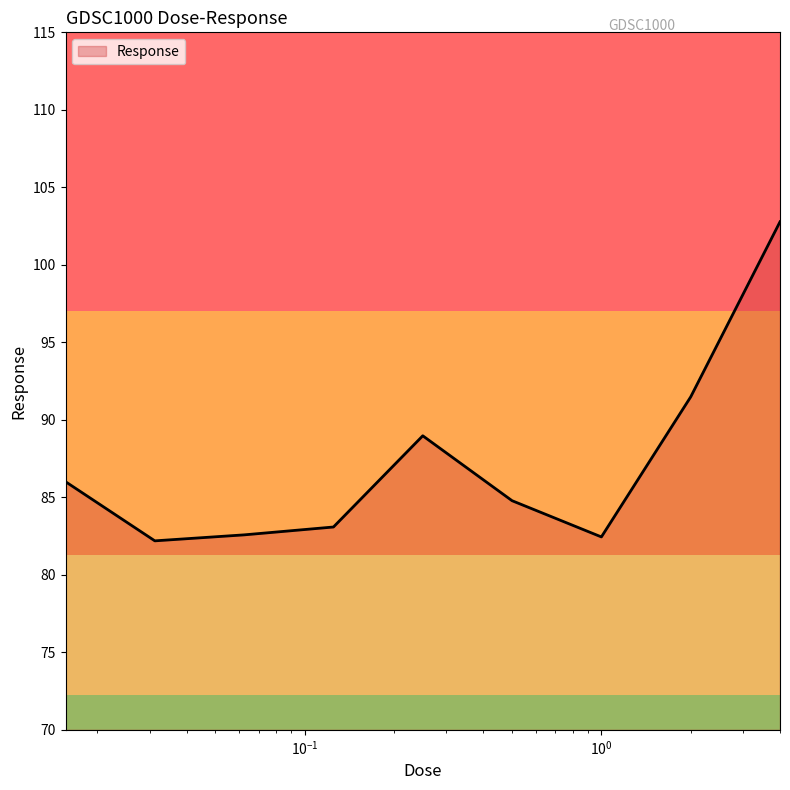

What is the smallest value displayed?

82.2